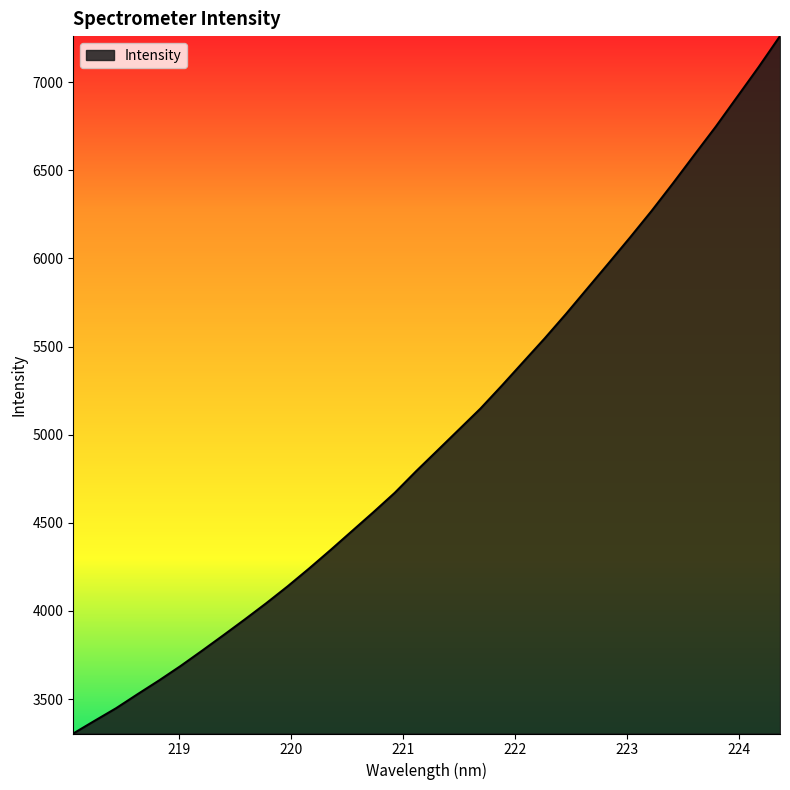

What is the difference between the maximum and minimum values?

3955.3